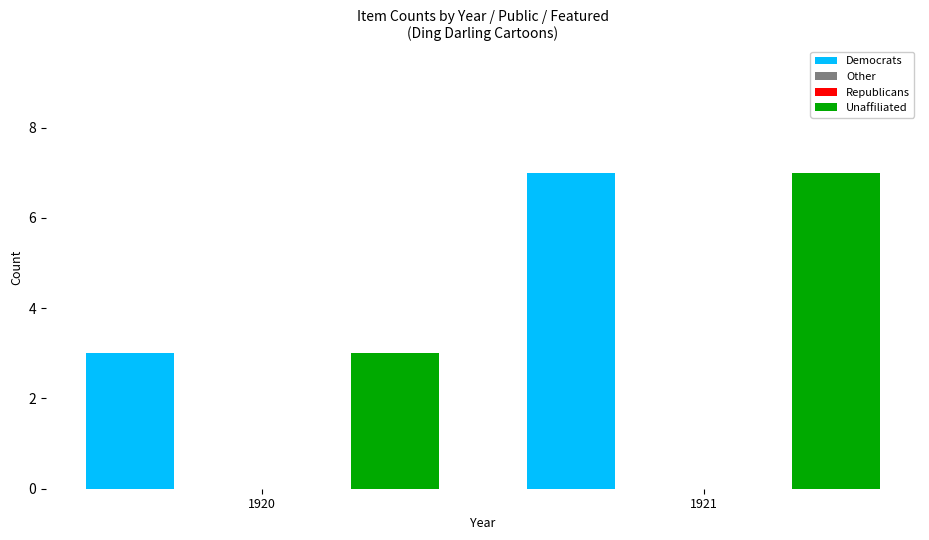

The Democrats series shows 7 at 1921. True or false?

True